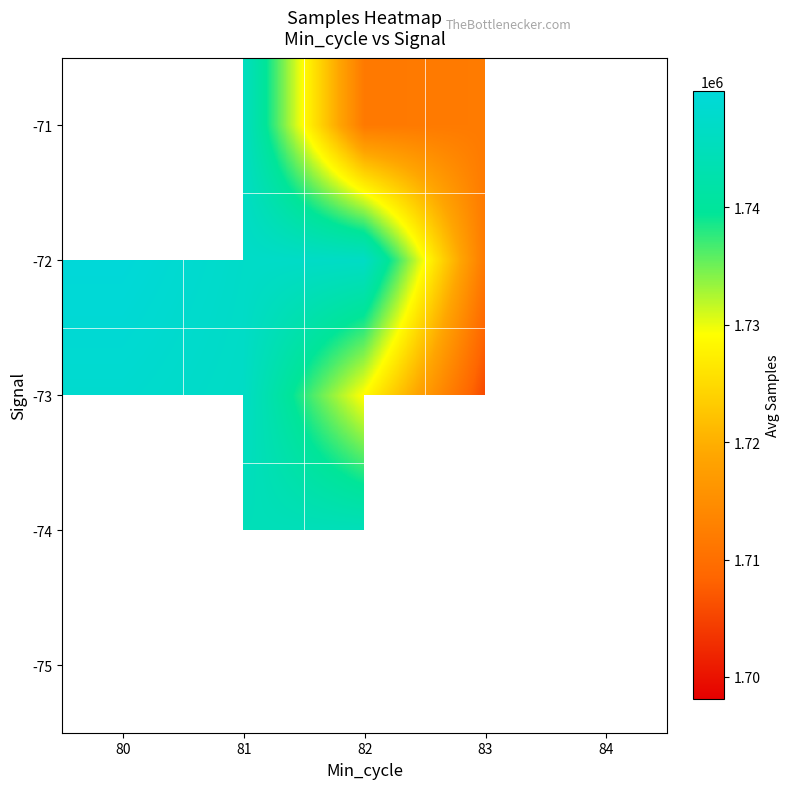

Is it true that -73 equals 1050192.8 at 82?

False